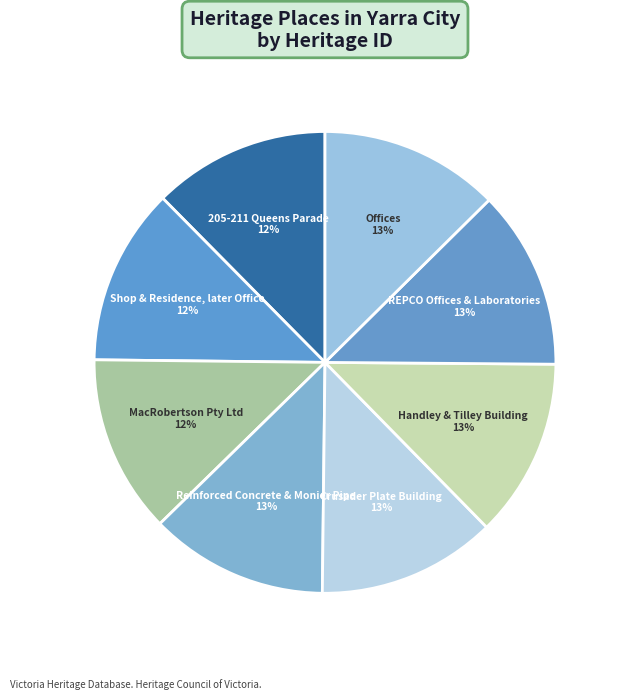

Approximately how many times larger is the value at Handley & Tilley Building compared to Offices?

1.0